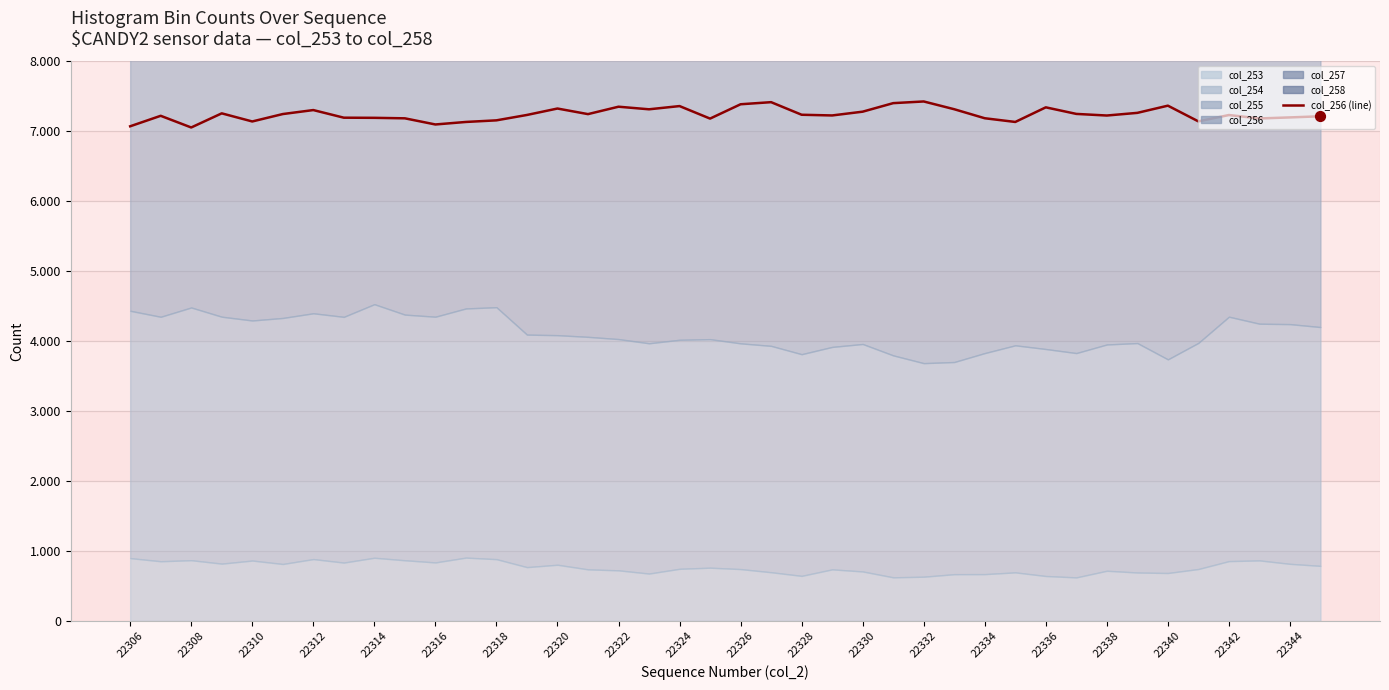

What is the ratio of the value at 22332 to the value at 22314?

1.0